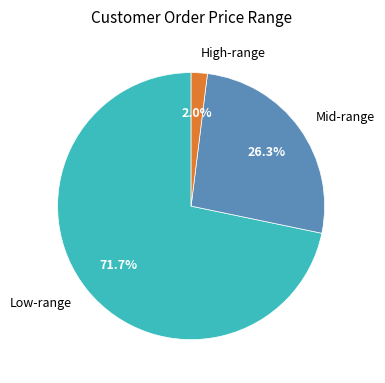

To the nearest percent, what is the average slice percentage?

33%